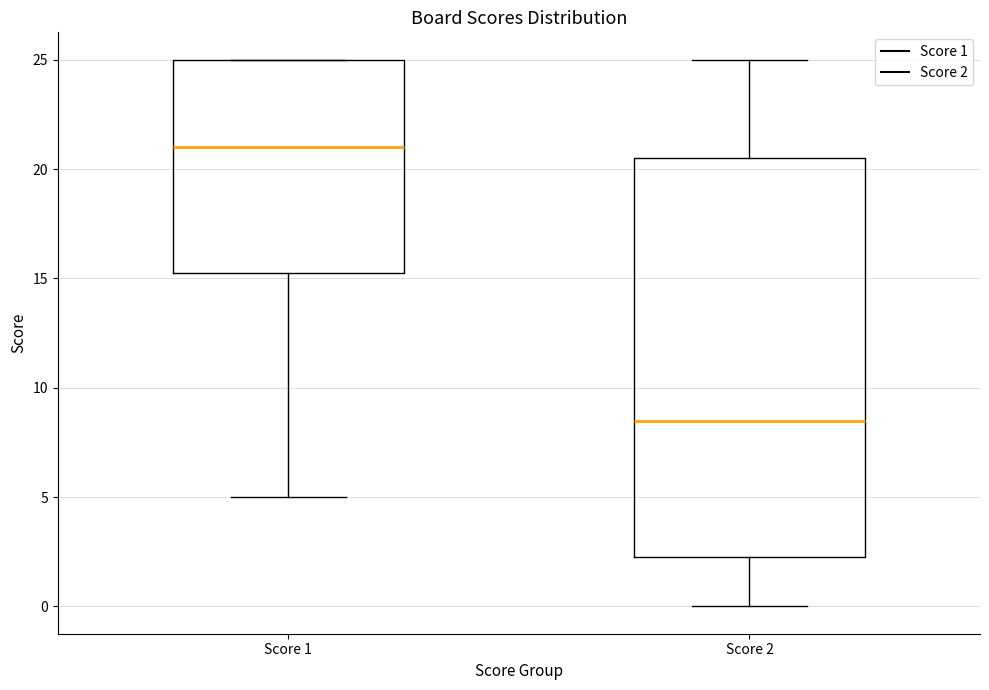

Where is the lower edge of the box for Score 1 on the y-axis? The values are not printed on the chart, so give them approximately, as read against the axis.

15.5